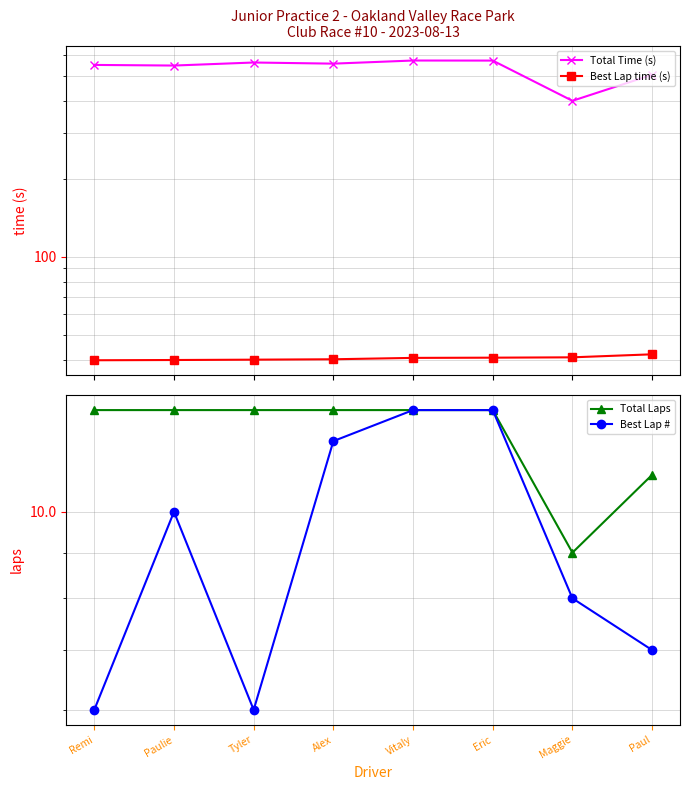

Rank the series at Alex from highest to lowest value.

Total Time (s), Best Lap time (s), Total Laps, Best Lap #